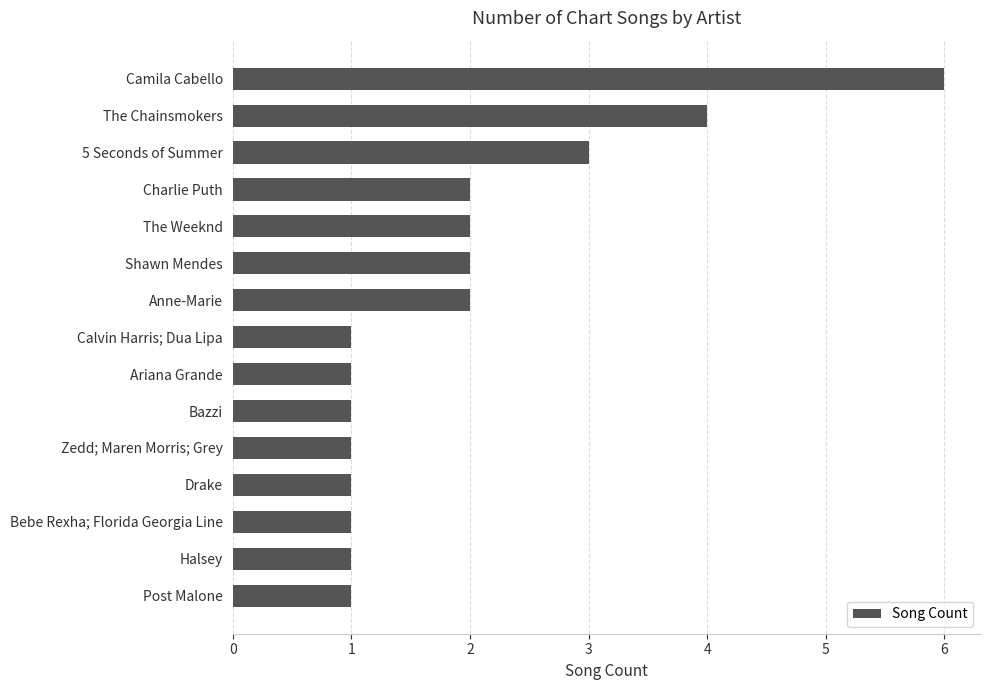

What is the ratio of the value at Charlie Puth to the value at Anne-Marie?

1.0